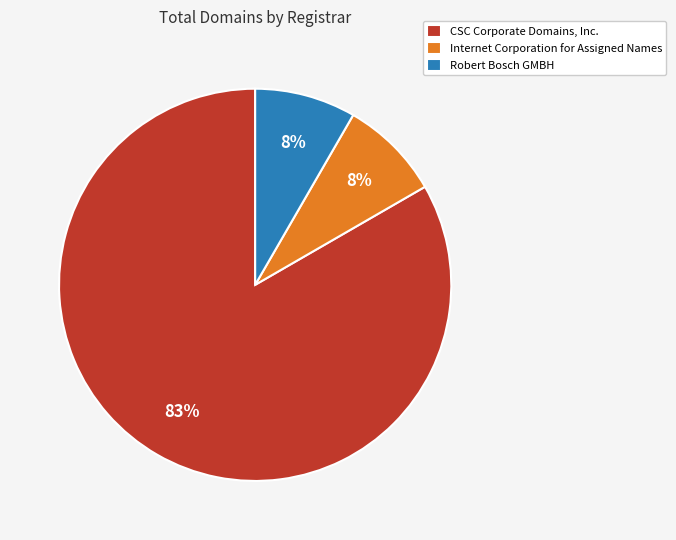

What percentage is the Robert Bosch GMBH slice, to the nearest percent?

8%